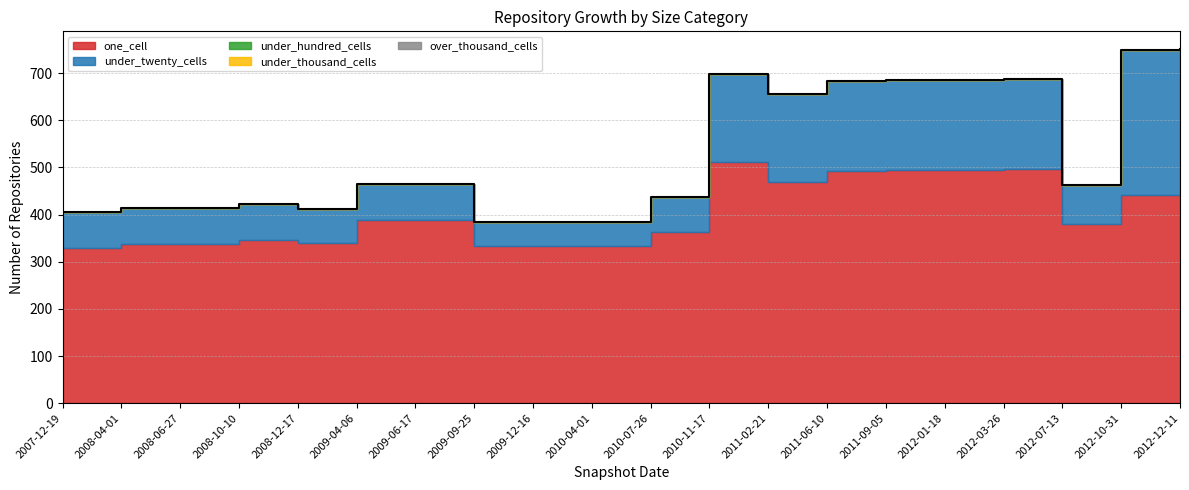

Between 2011-09-05 and 2012-12-11, which series saw the biggest shift?

under_twenty_cells